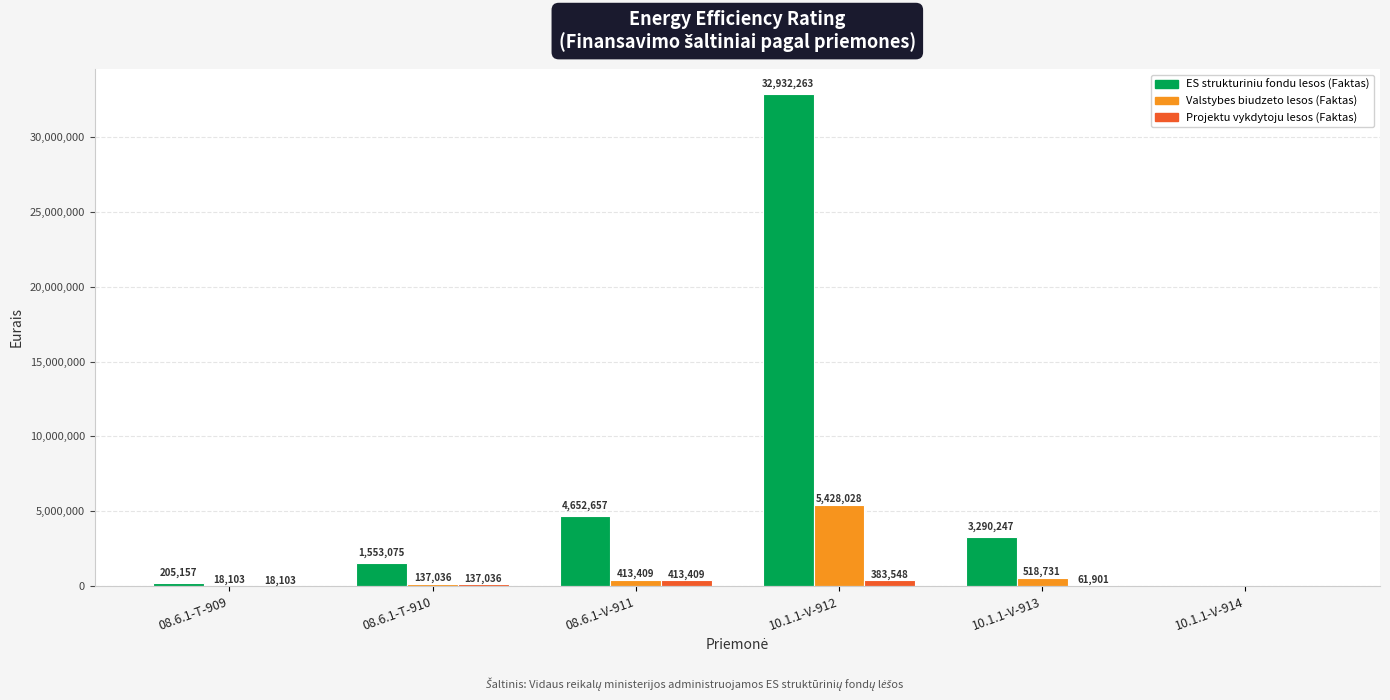

What is the total value across all series at 10.1.1-V-912?

38743839